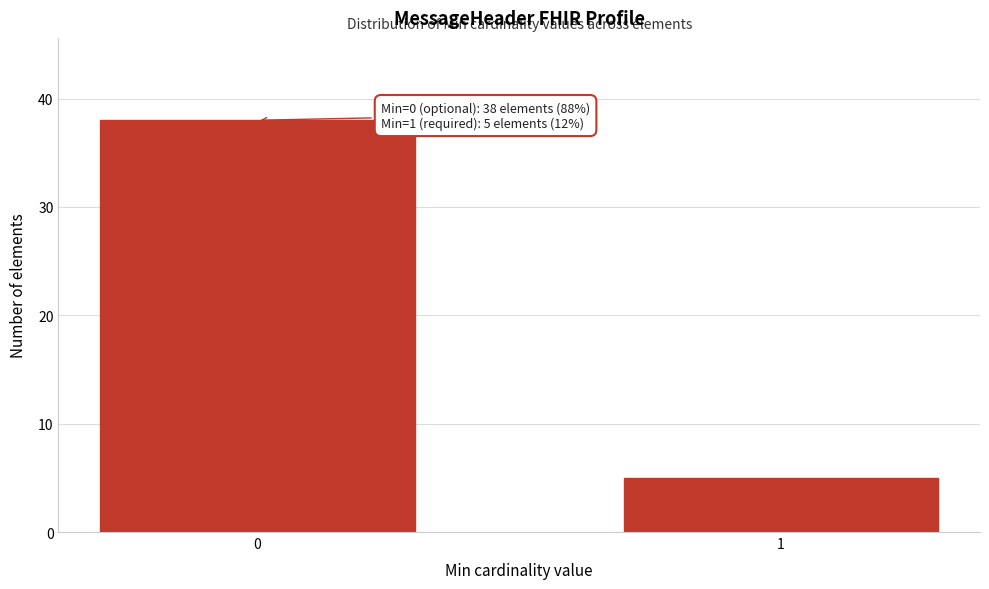

Reading left to right, what are all the values shown in this chart?

0=38	1=5